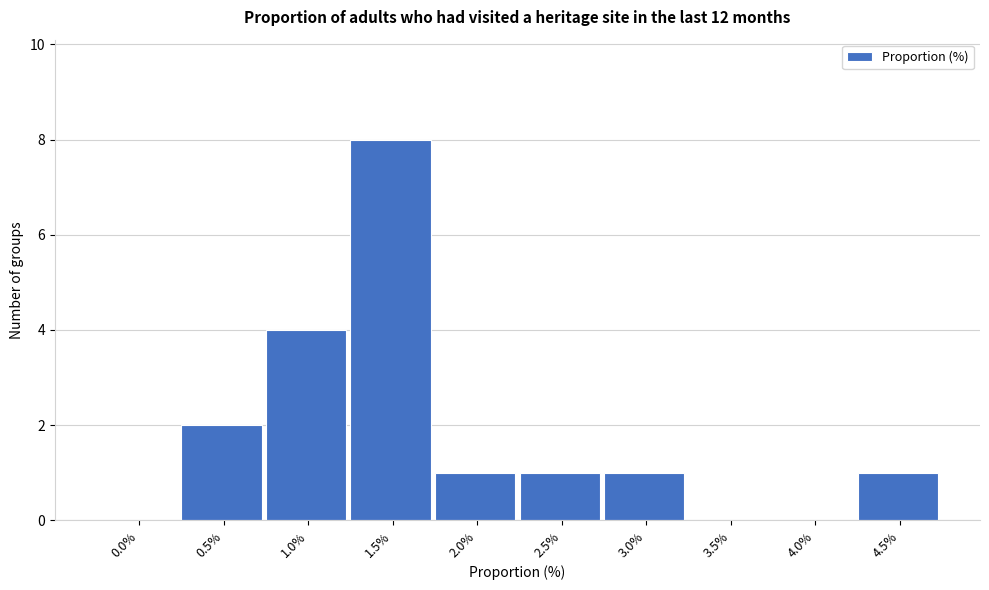

Reading left to right, transcribe all the data shown in this chart.

0.0%=0	0.5%=2	1.0%=4	1.5%=8	2.0%=1	2.5%=1	3.0%=1	3.5%=0	4.0%=0	4.5%=1